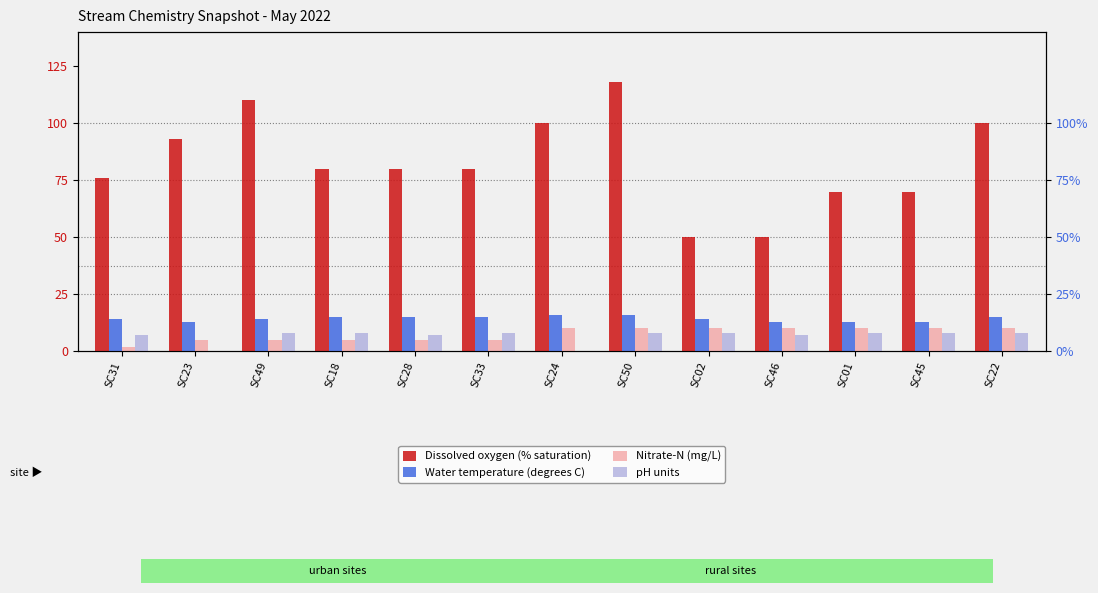

How many bars are there in each group?

4